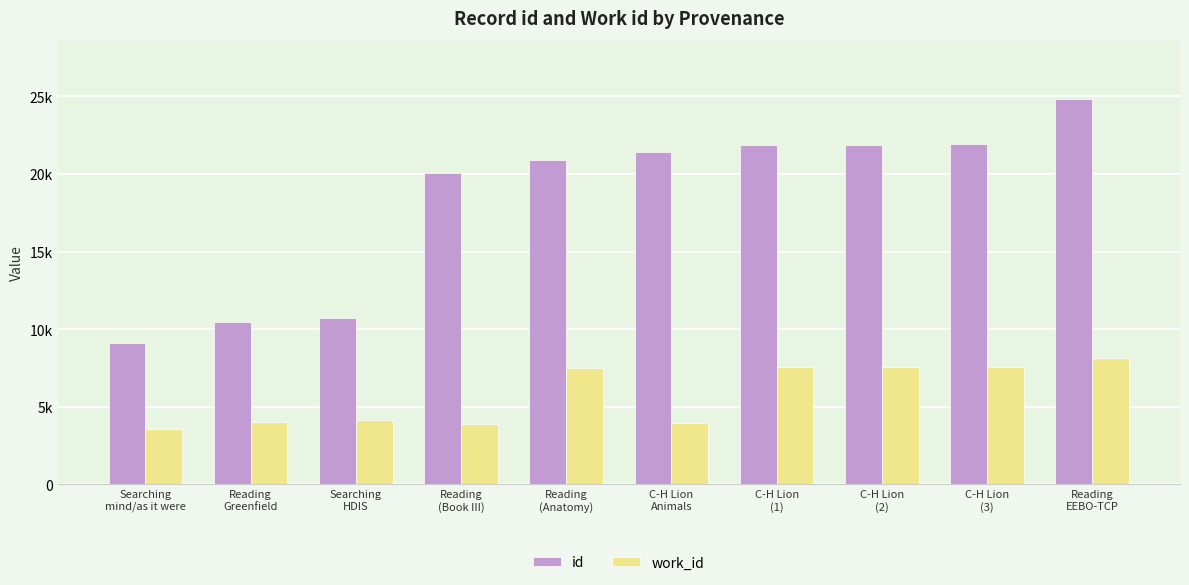

Are the bars grouped side by side (vs. stacked)?

Yes